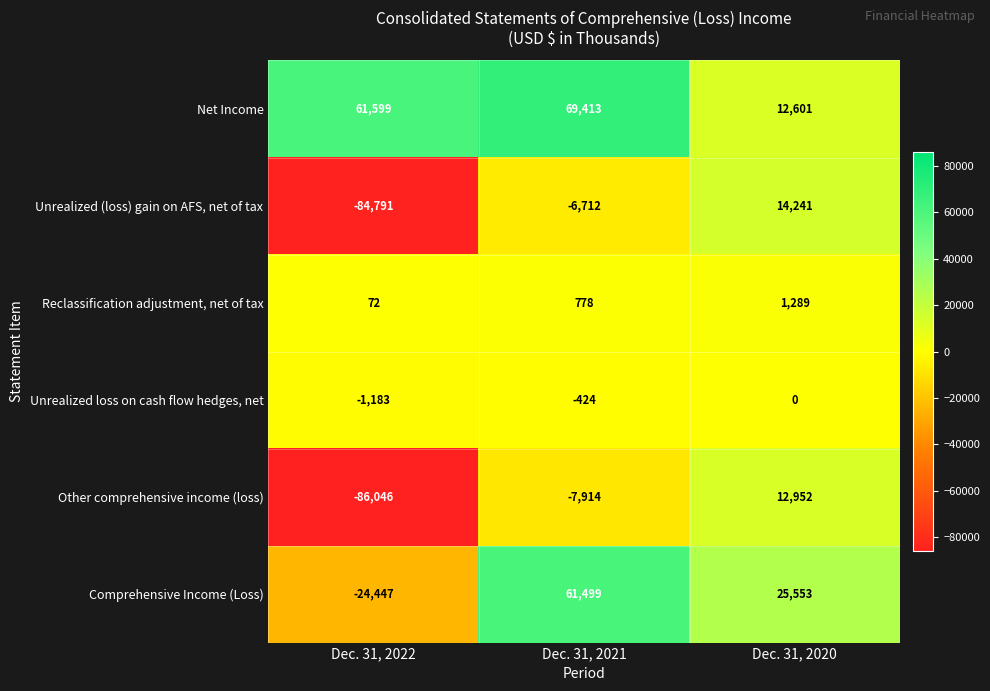

What is the average value of the Reclassification adjustment, net of tax series?

713